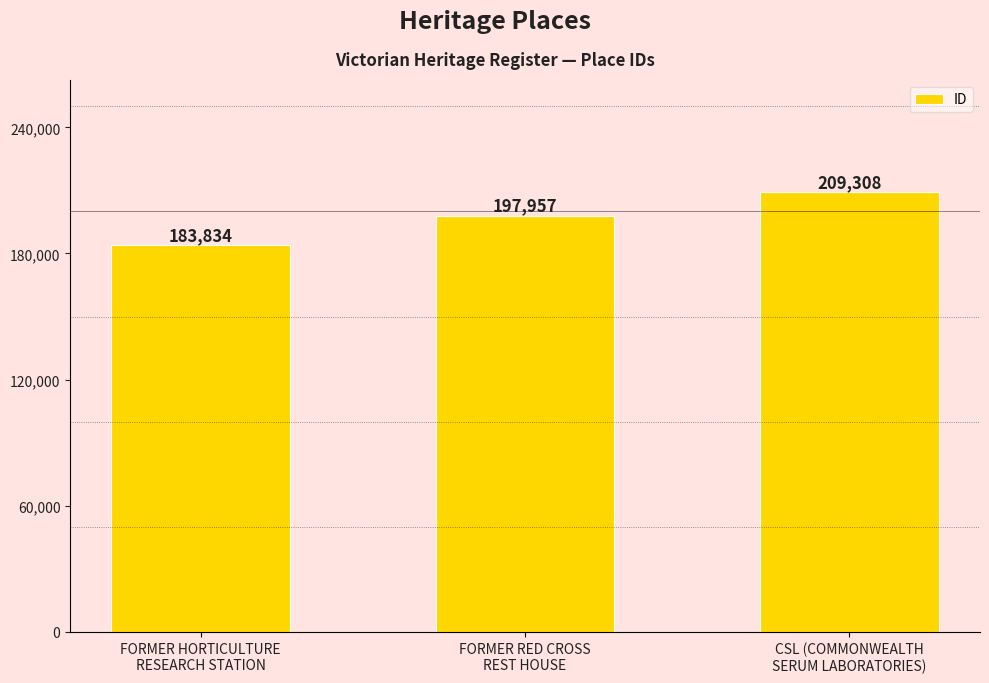

At which category does the chart reach its minimum across all series?

FORMER HORTICULTURE
RESEARCH STATION